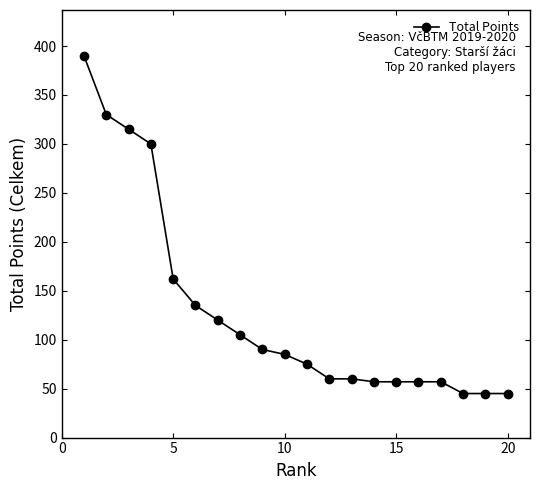

What is the difference between the maximum and minimum values?

345